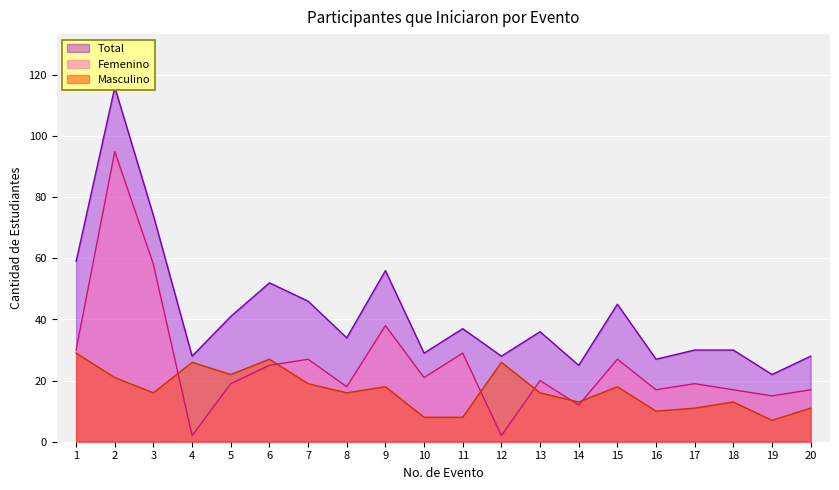

Read the Femenino value at 3, to the nearest 10.

60